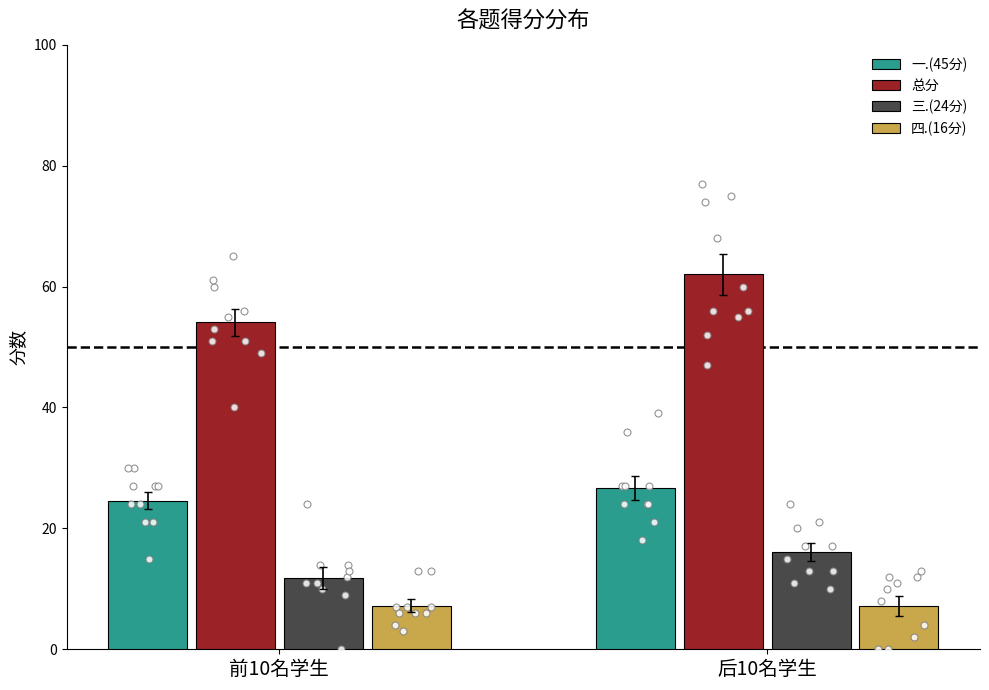

Which series has the largest total across all categories?

总分